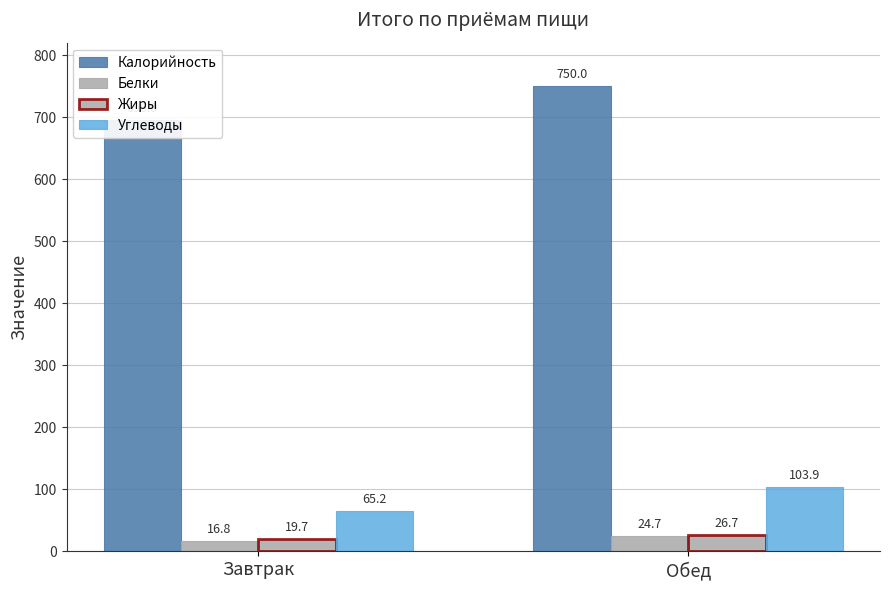

What is the difference between the Углеводы values at Завтрак and Обед?

38.7